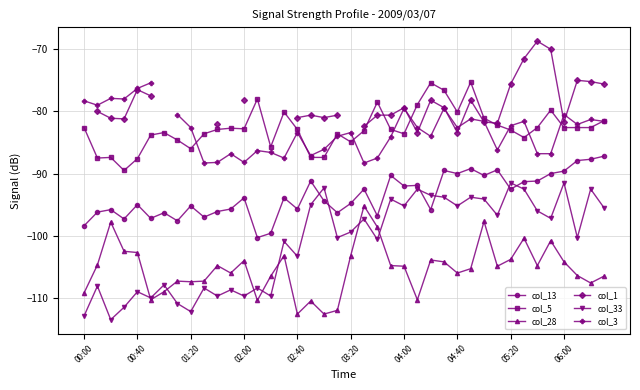

True or false: col_13 has more than 0 points higher than both neighbors.

True